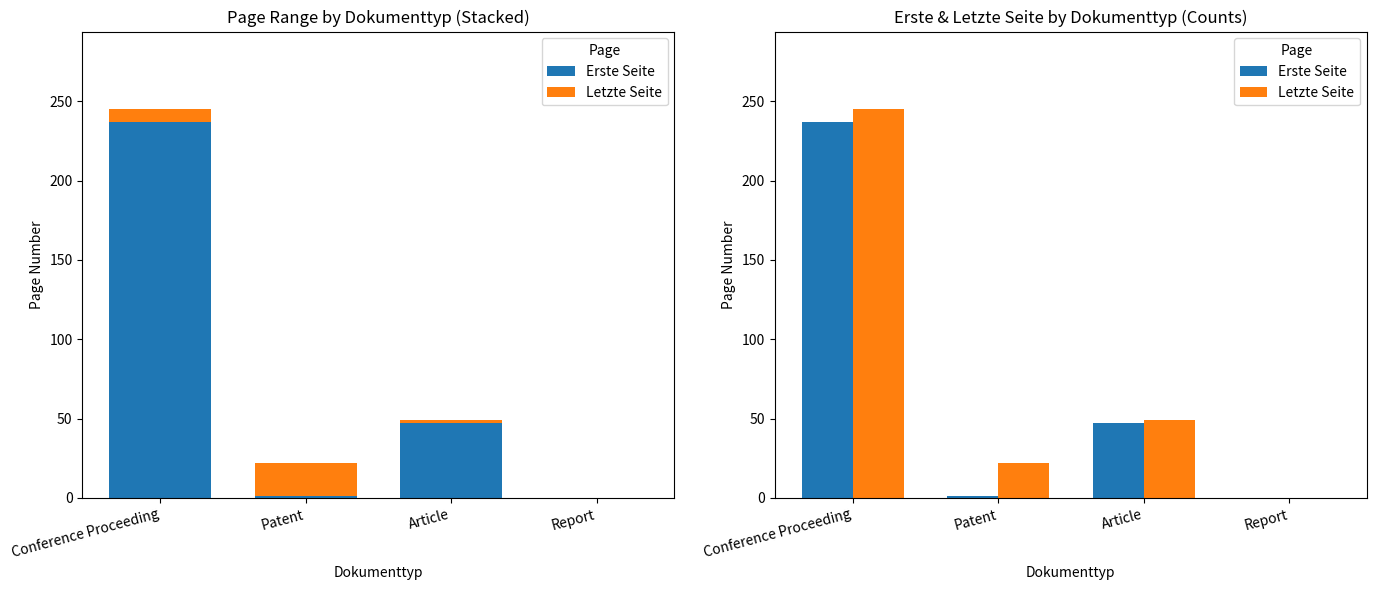

The value of Letzte Seite at Patent is 37. True or false?

False